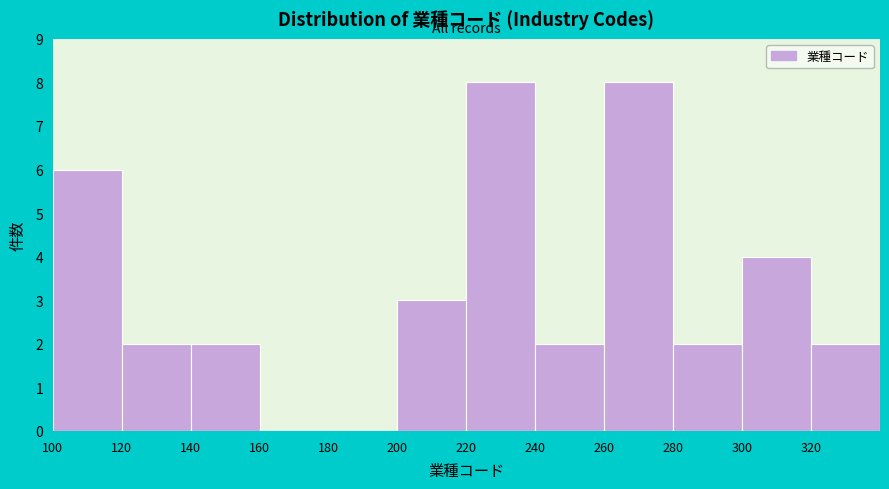

Reading left to right, transcribe this chart: for each bar, give the range it covers on the x-axis and its height. The values are not printed on the chart, so give them approximately, as read against the axis.

100 to 120: 6
120 to 140: 2
140 to 160: 2
160 to 180: 0
180 to 200: 0
200 to 220: 3
220 to 240: 8
240 to 260: 2
260 to 280: 8
280 to 300: 2
300 to 320: 4
320 to 340: 2